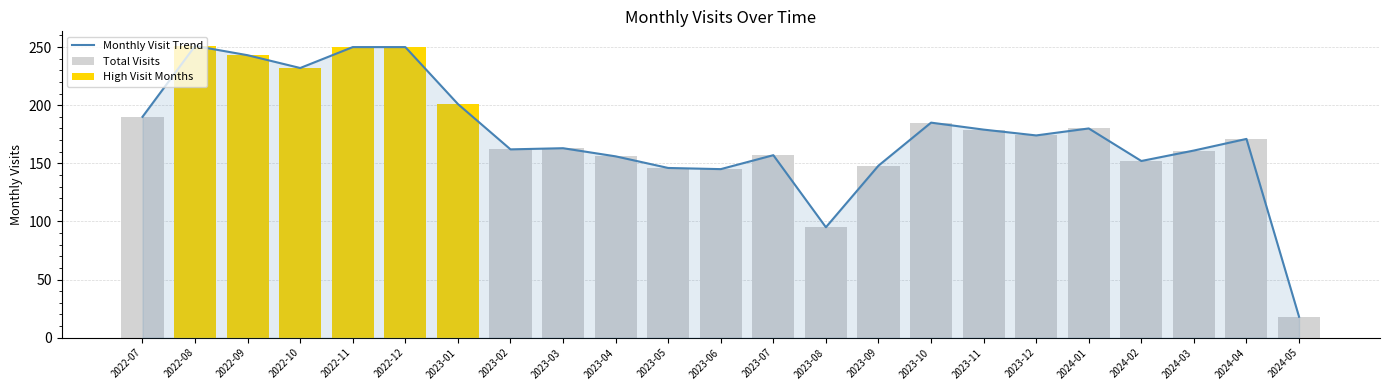

What is the sum of the Monthly Visit Trend values at 2022-08 and 2024-04?

422